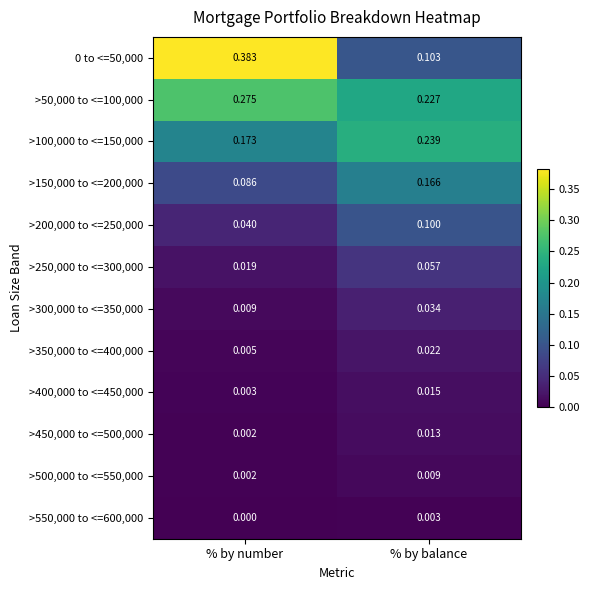

Rank the categories by >250,000 to <=300,000 value from lowest to highest.

% by number, % by balance